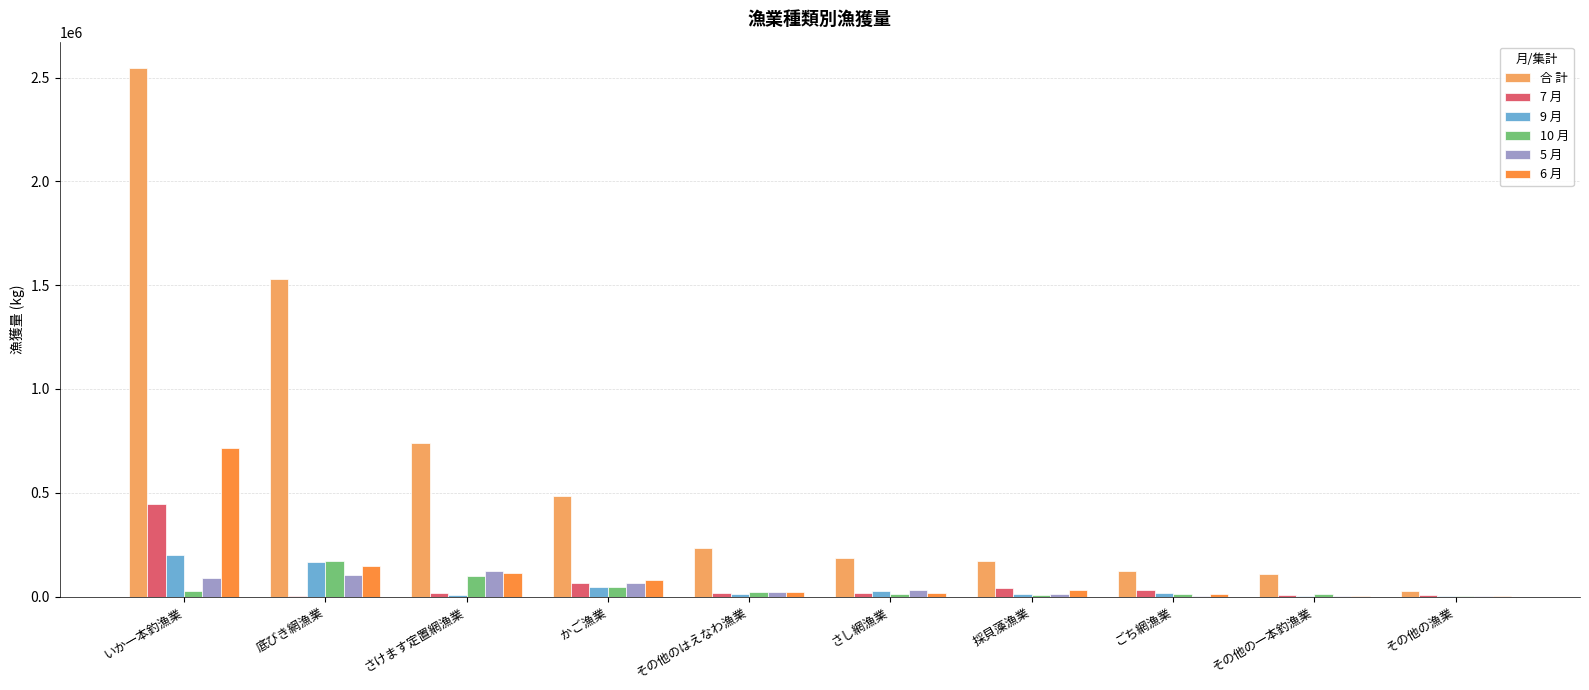

How many categories are shown in the chart?

10